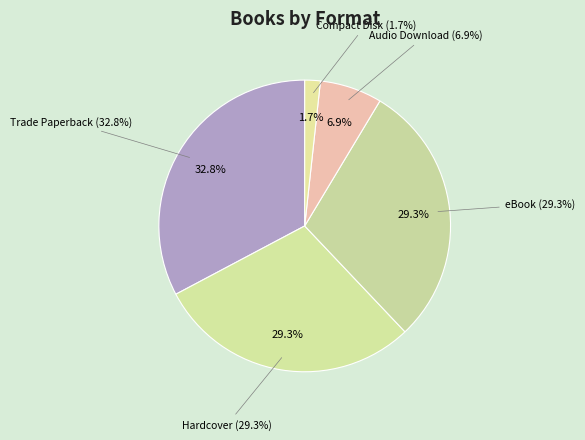

To the nearest percent, what is the difference between the largest and smallest slice percentages?

31%